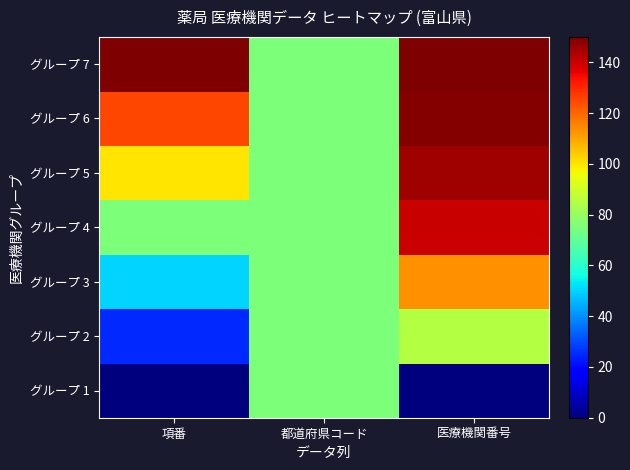

Which series changed the most between 項番 and 医療機関番号?

グループ 4